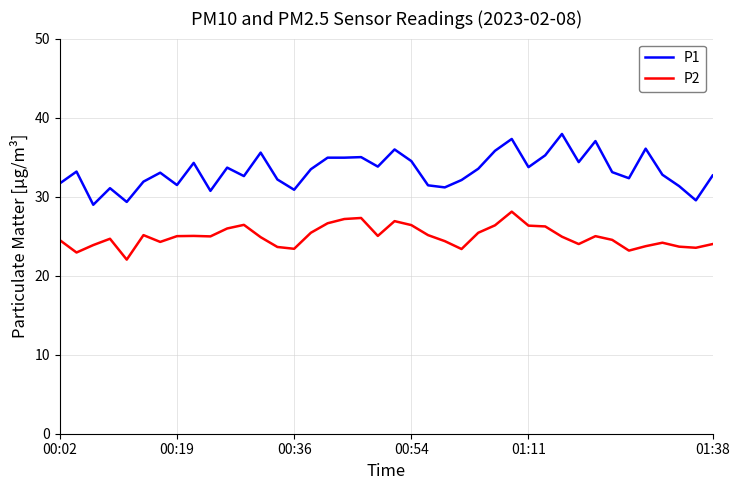

Which series has the widest spread of values?

P1